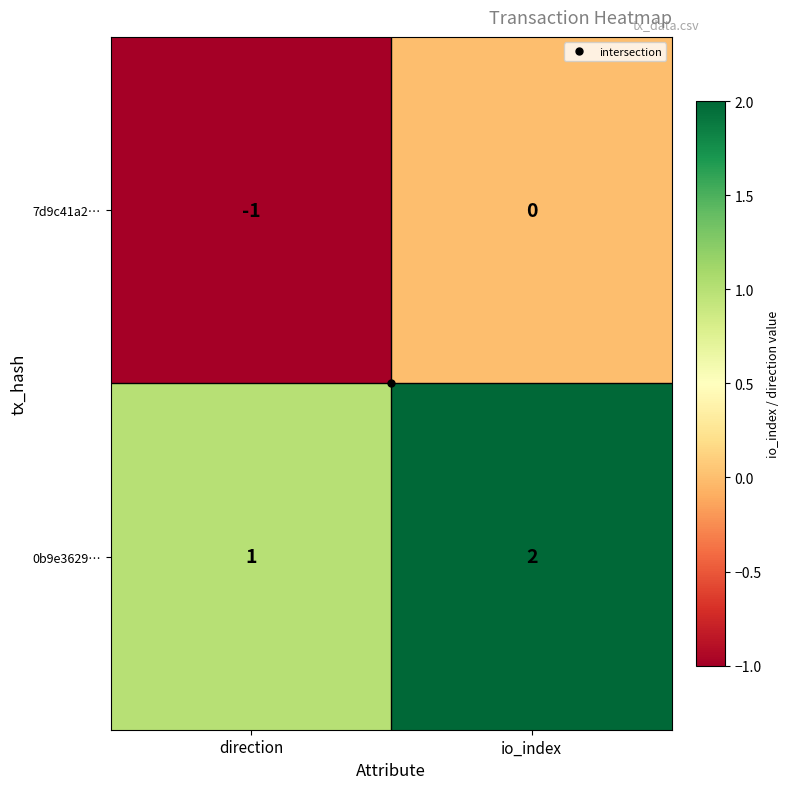

The 0b9e3629… series shows 0 at direction. True or false?

False